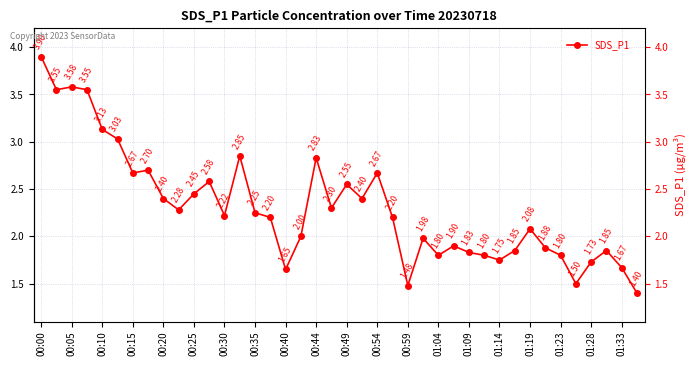

True or false: the data has more than 1 interior local peaks.

True